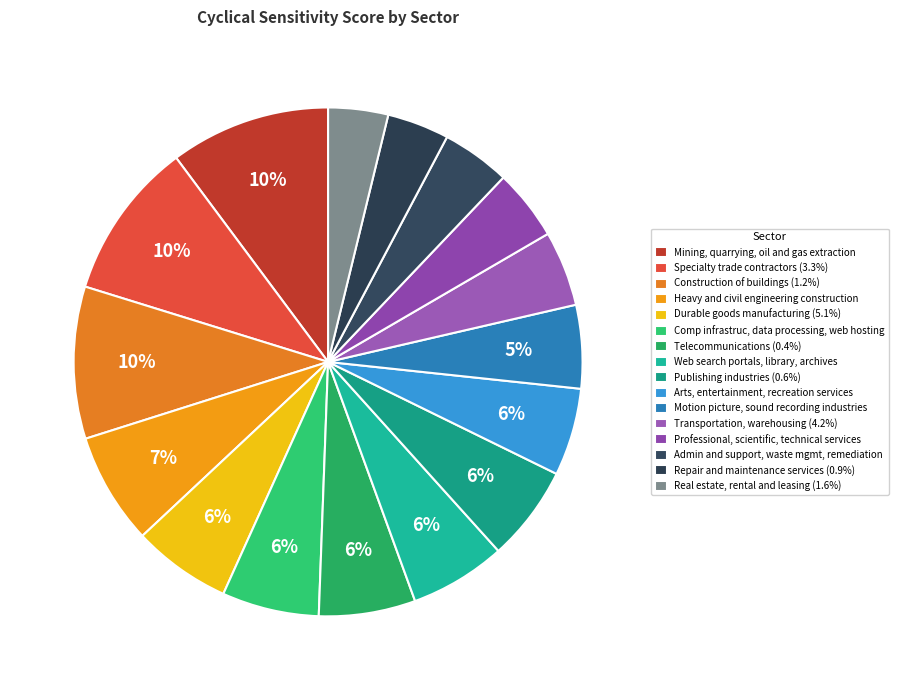

To the nearest percent, what portion does Specialty trade contractors (3.3%) represent?

10%